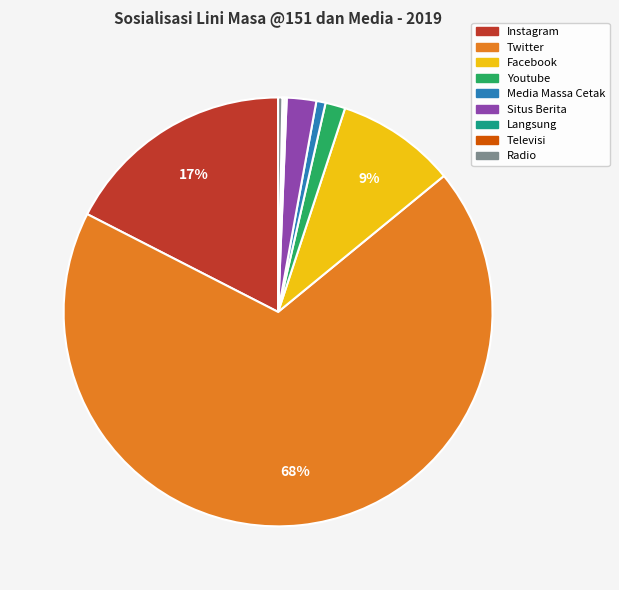

To the nearest percent, what is the average slice percentage?

11%